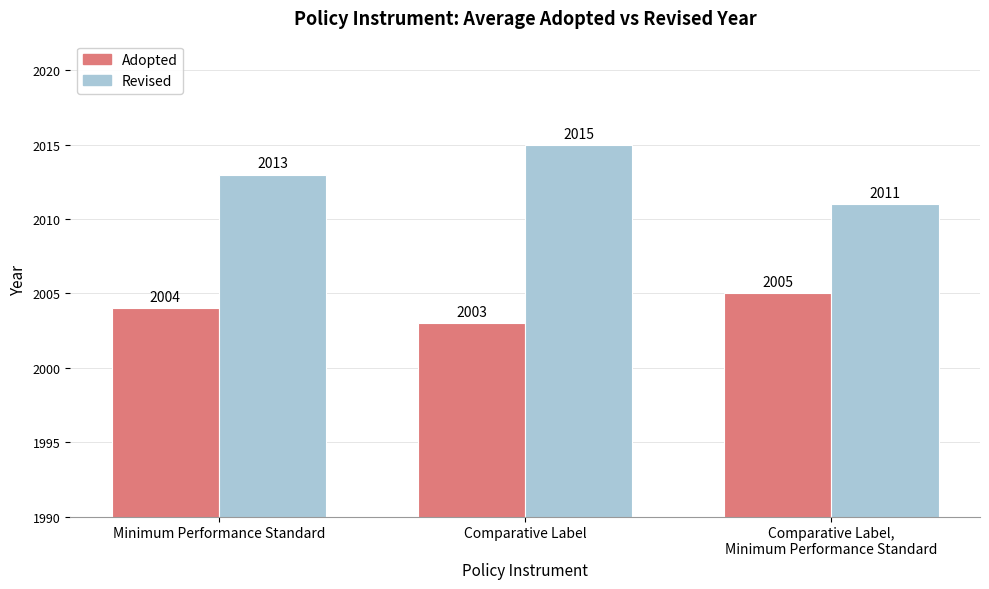

Reading right to left, what are all the values shown in this chart?

Adopted: Comparative Label,
Minimum Performance Standard=2005	Comparative Label=2003	Minimum Performance Standard=2004
Revised: Comparative Label,
Minimum Performance Standard=2011	Comparative Label=2015	Minimum Performance Standard=2013